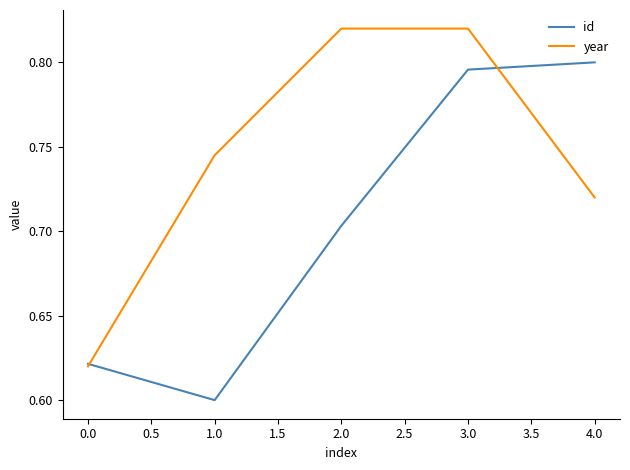

Rank the categories by id value from lowest to highest.

1.0, 0.0, 2.0, 3.0, 4.0